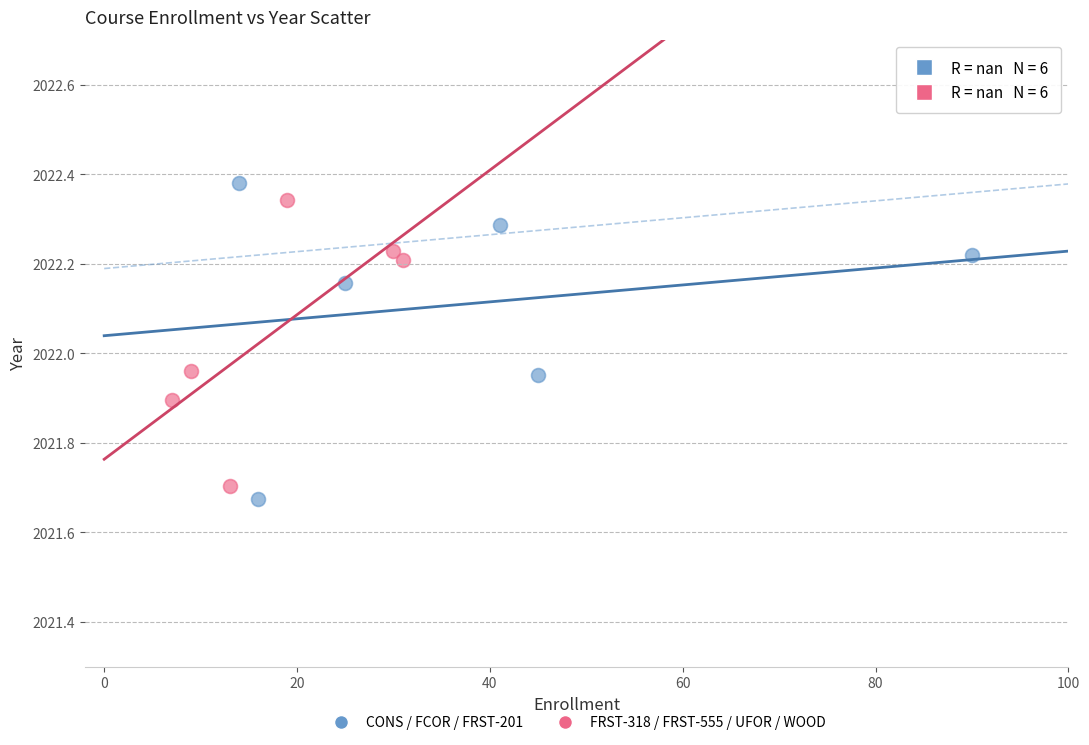

Which series has the widest spread of Y values?

CONS / FCOR / FRST-201